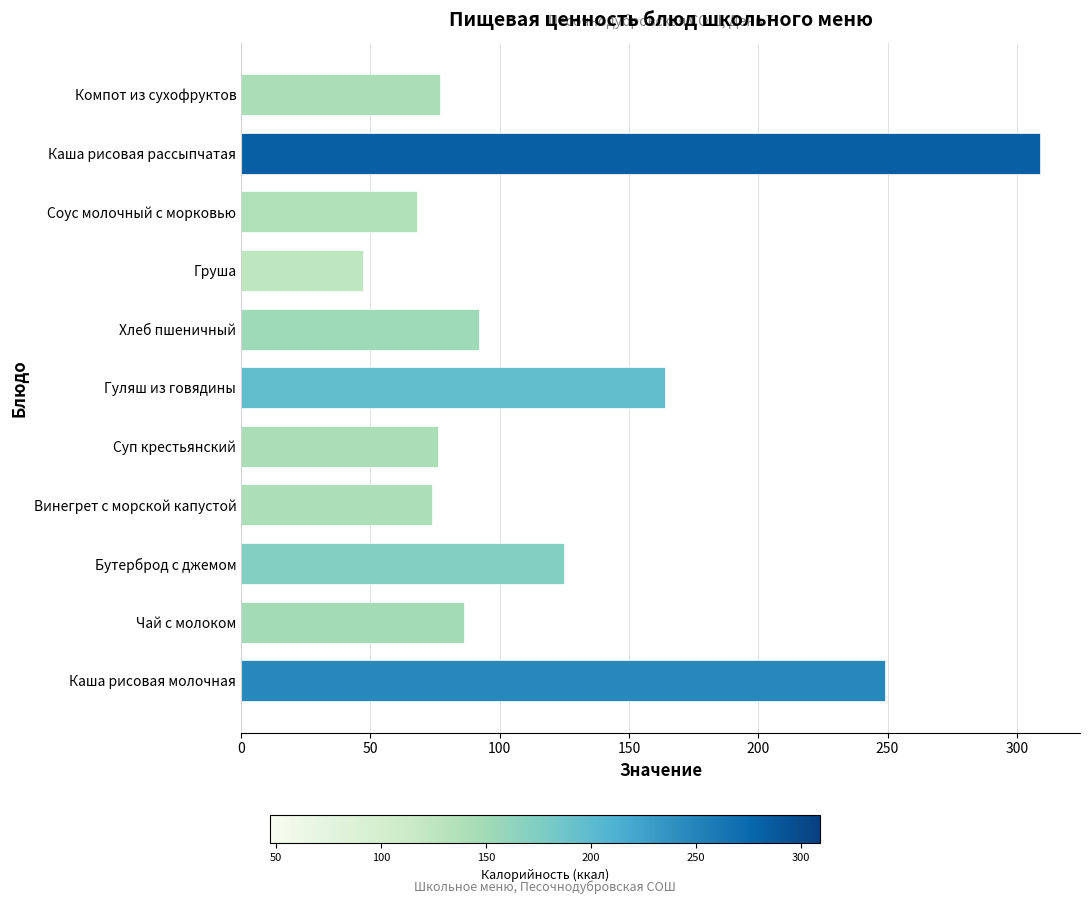

True or false: the data shows 92 at Хлеб пшеничный.

True